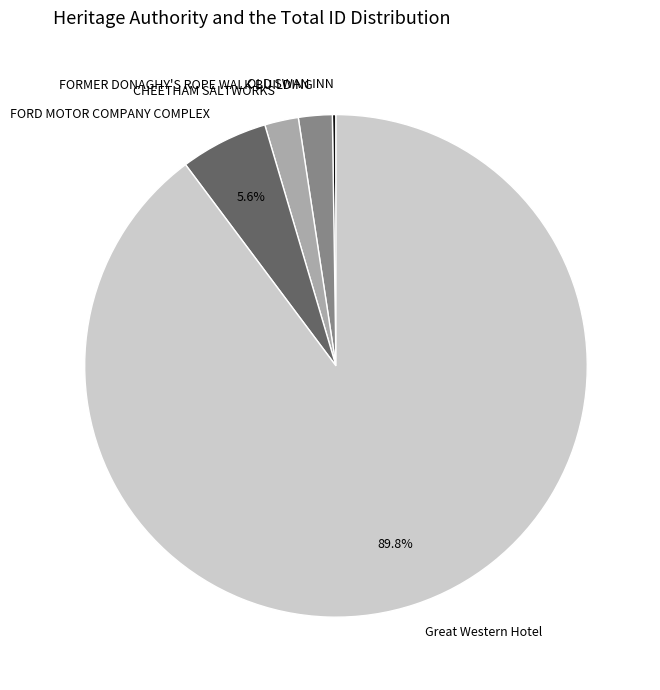

To the nearest percent, what percentage of the pie is CHEETHAM SALTWORKS?

2%